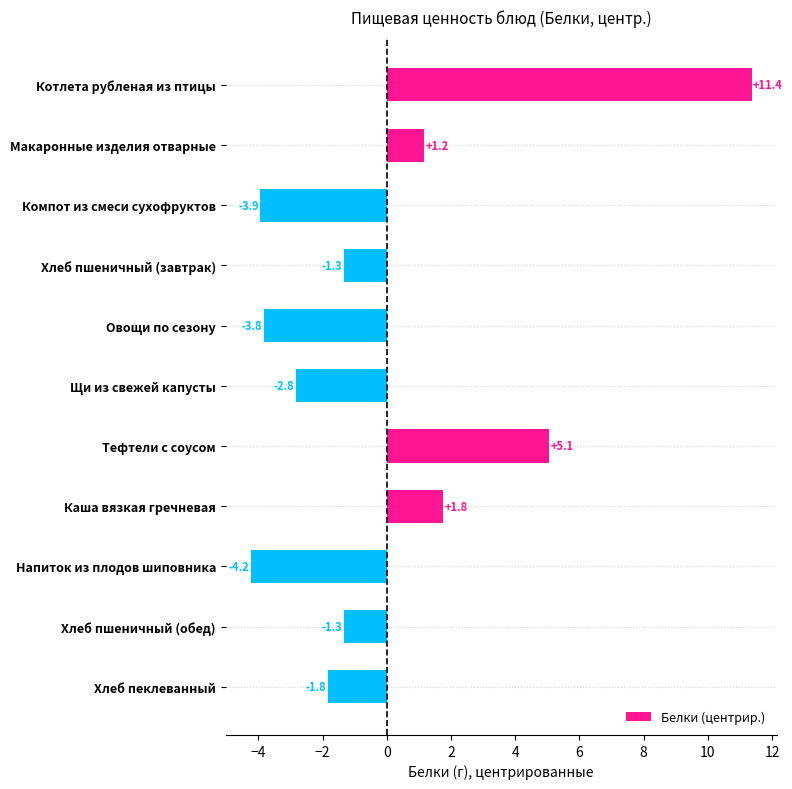

The chart shows a value of -3.9 at Компот из смеси сухофруктов. True or false?

True